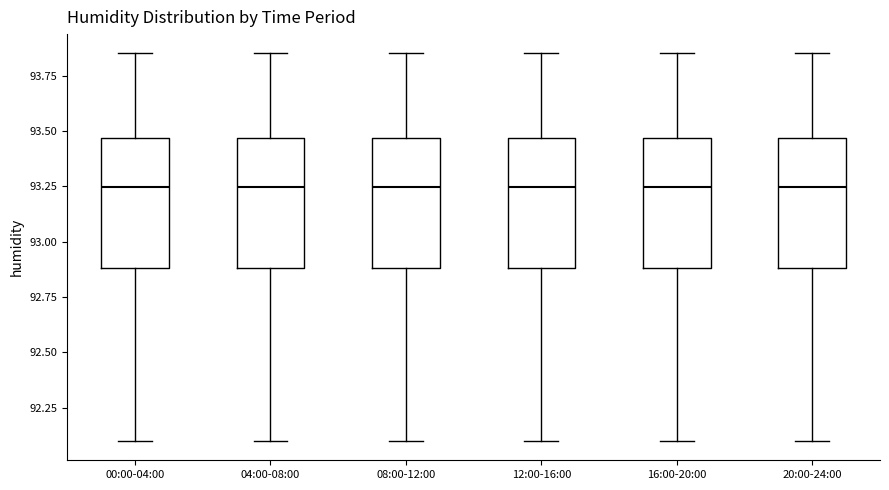

Where is the lower edge of the box for 20:00-24:00 on the y-axis? The values are not printed on the chart, so give them approximately, as read against the axis.

92.90